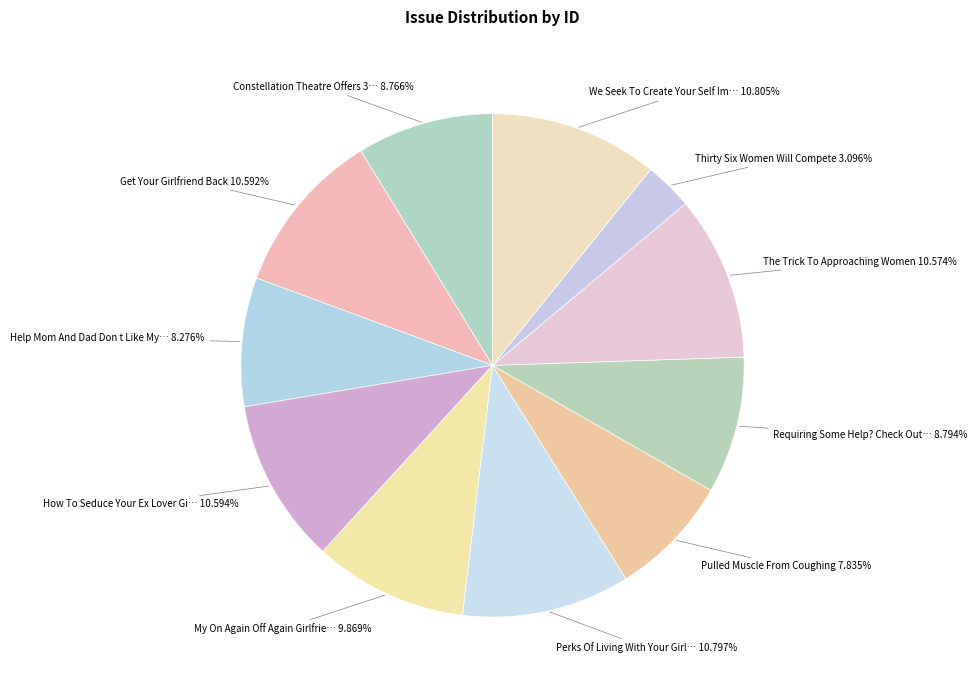

How many slices are in this pie chart?

11